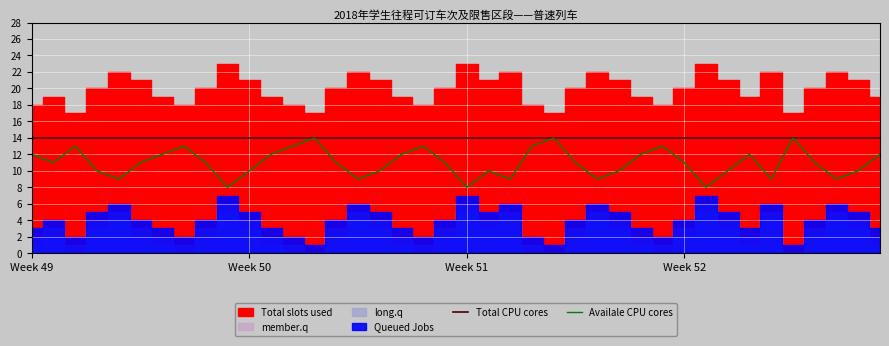

What is the highest value of the Total CPU cores series?

14